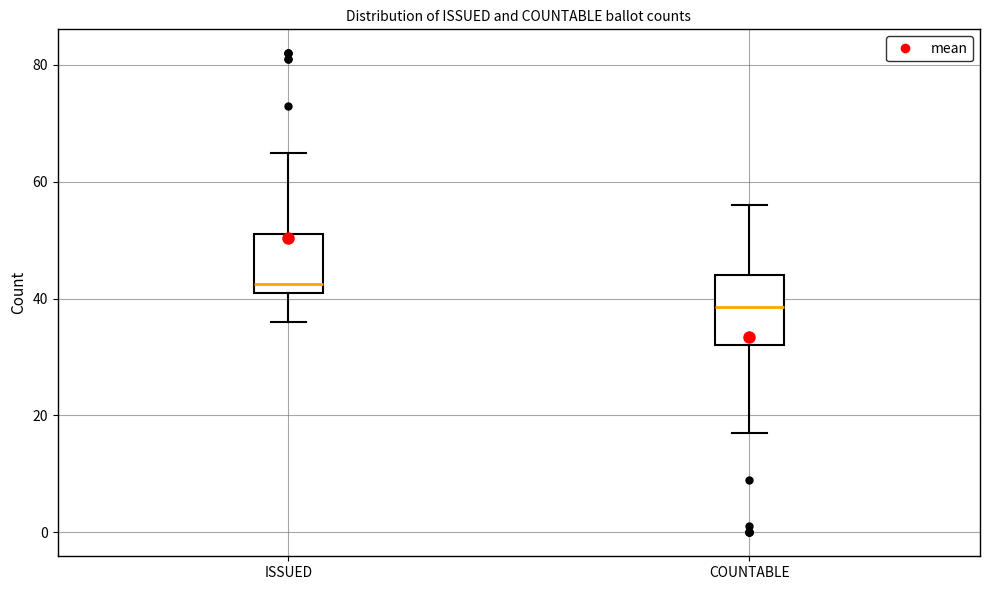

Which box is the tallest, from its lower edge to its upper edge?

COUNTABLE